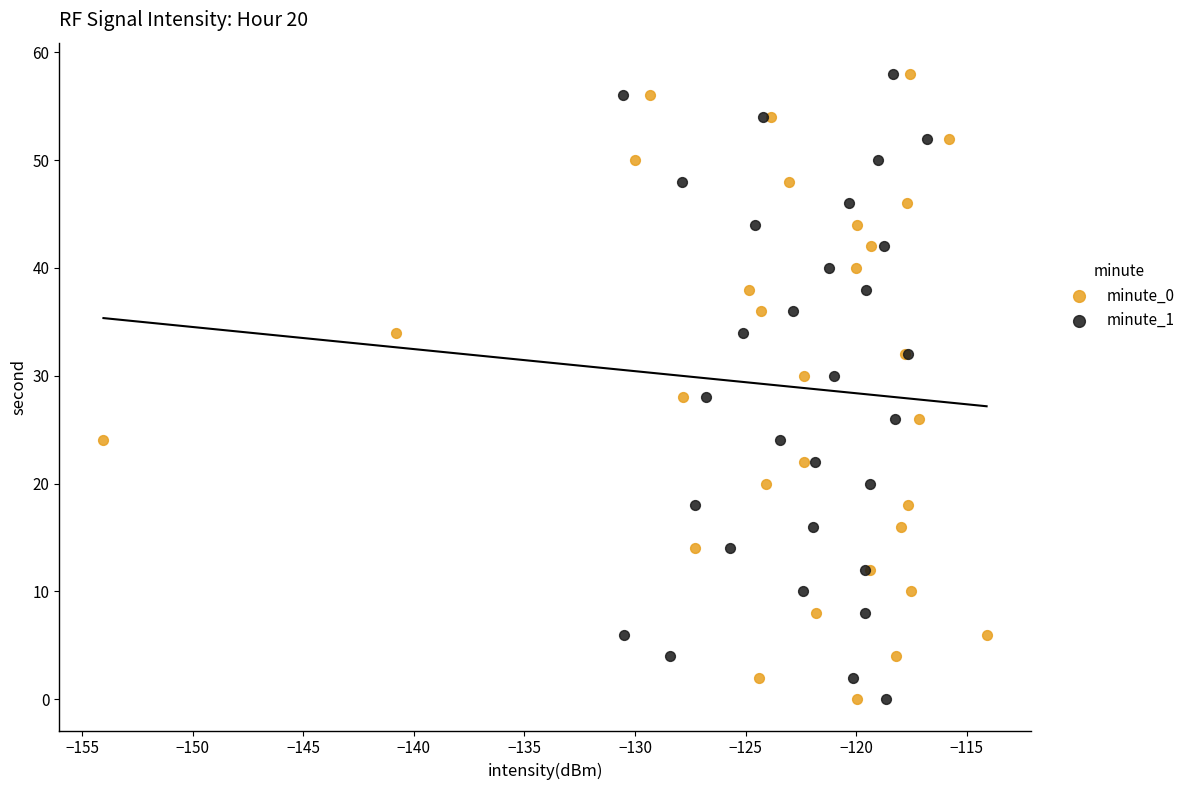

What are all the series names shown in the legend?

minute_0, minute_1